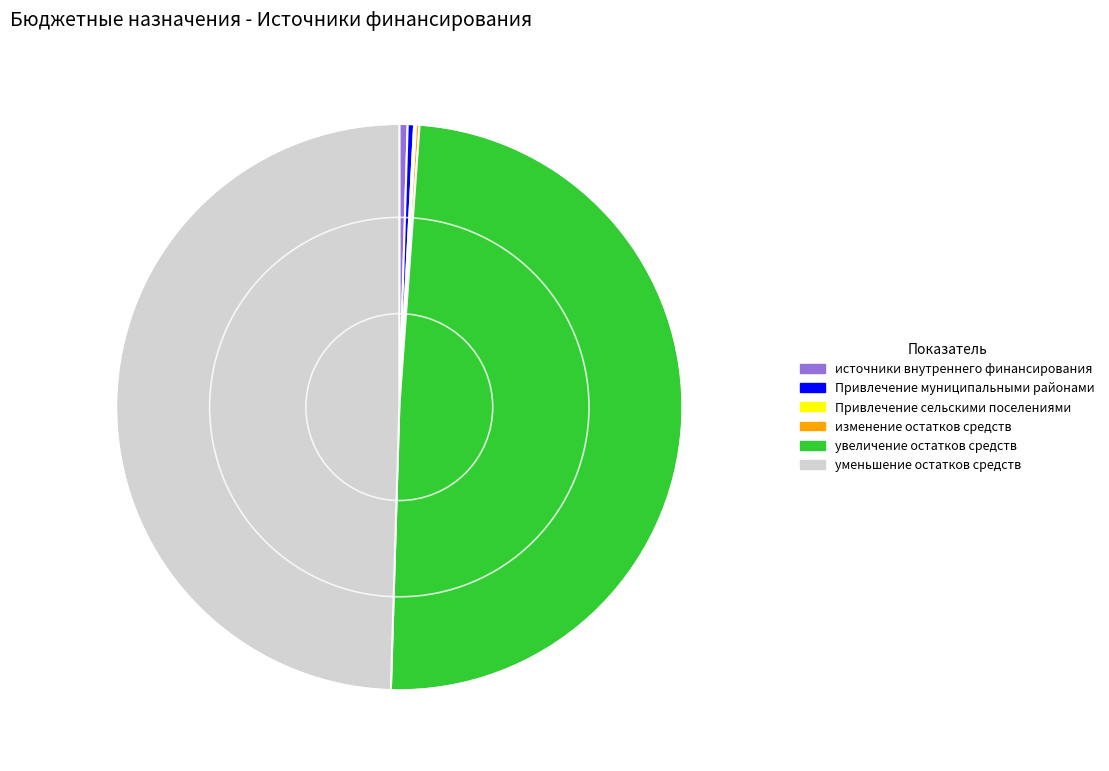

Is источники внутреннего финансирования the majority of the pie?

No